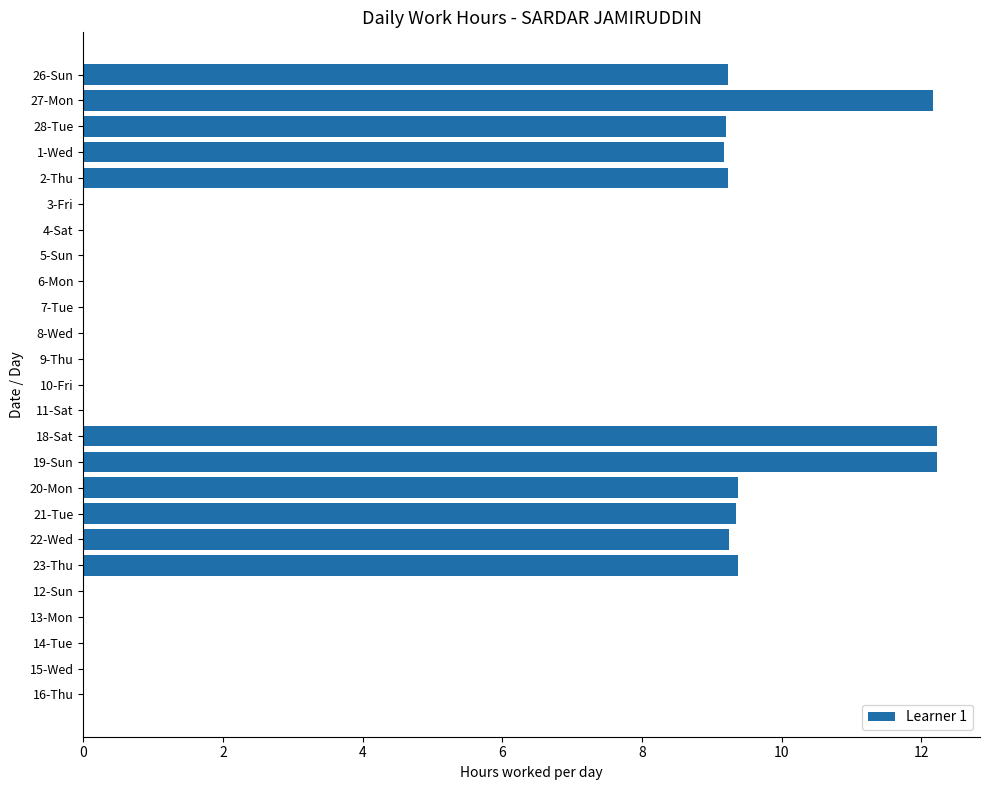

How many categories are shown in the chart?

25